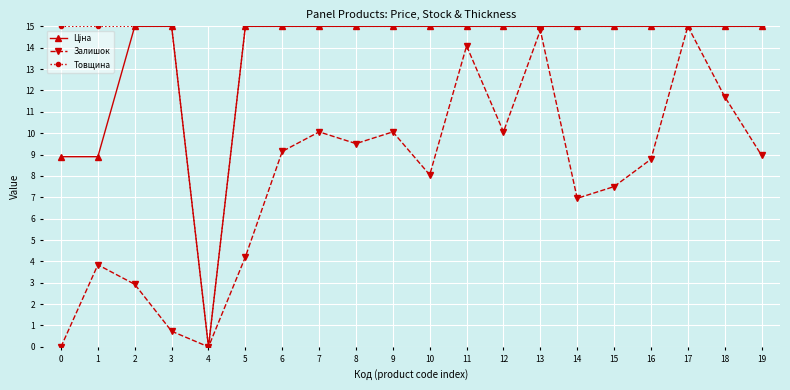

What is the value of the Залишок point at the 10th from the left?

10.1